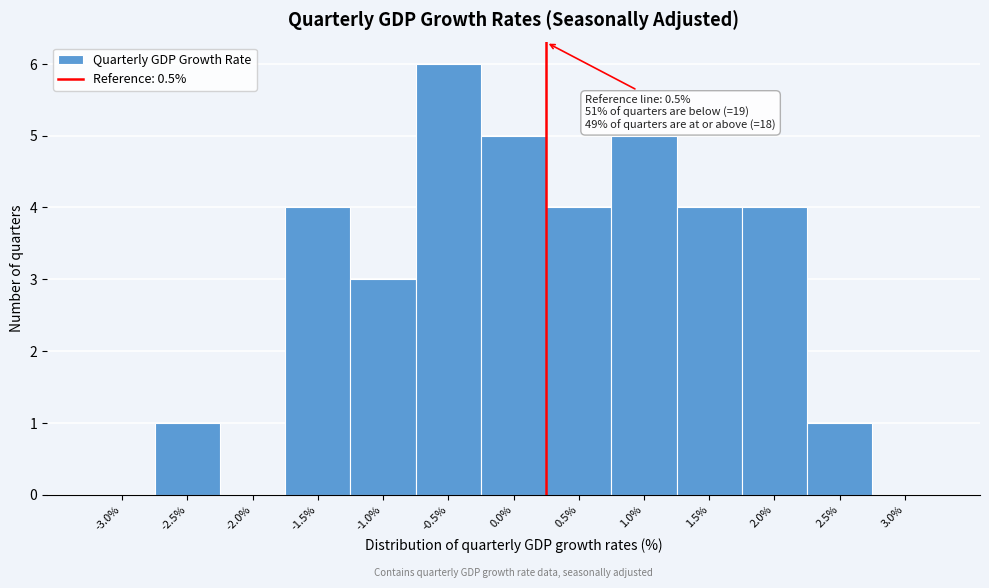

Reading left to right, transcribe all the data shown in this chart.

-3.0%=0	-2.5%=1	-2.0%=0	-1.5%=4	-1.0%=3	-0.5%=6	0.0%=5	0.5%=4	1.0%=5	1.5%=4	2.0%=4	2.5%=1	3.0%=0